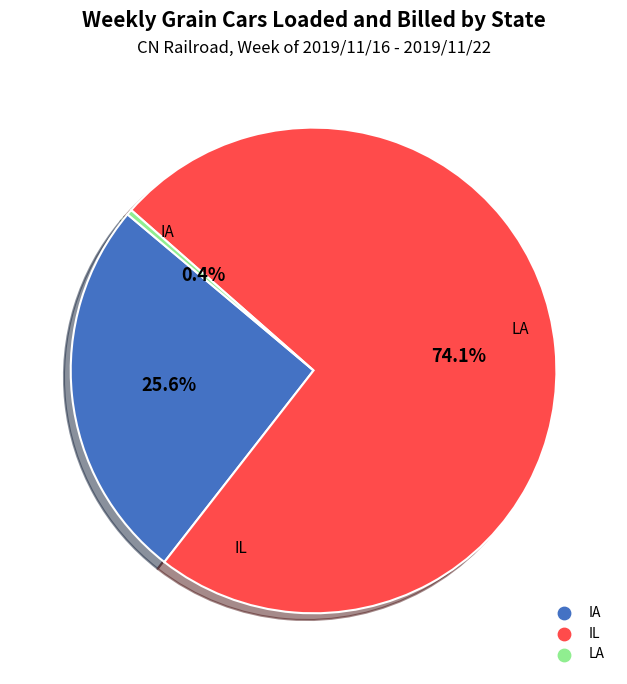

To the nearest percent, what is the difference between the IA and LA slice percentages?

25%